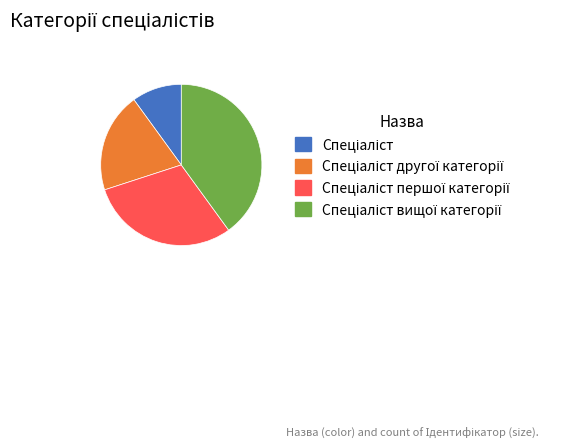

Does any single category account for the majority?

No